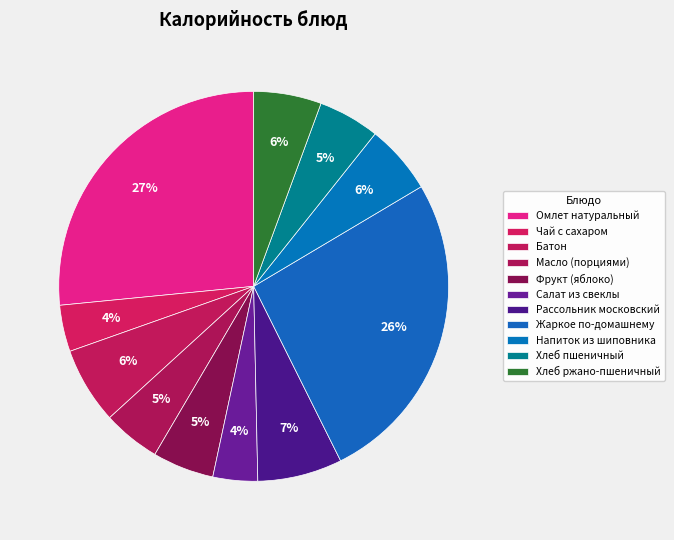

To the nearest percent, what is the average slice percentage?

9%